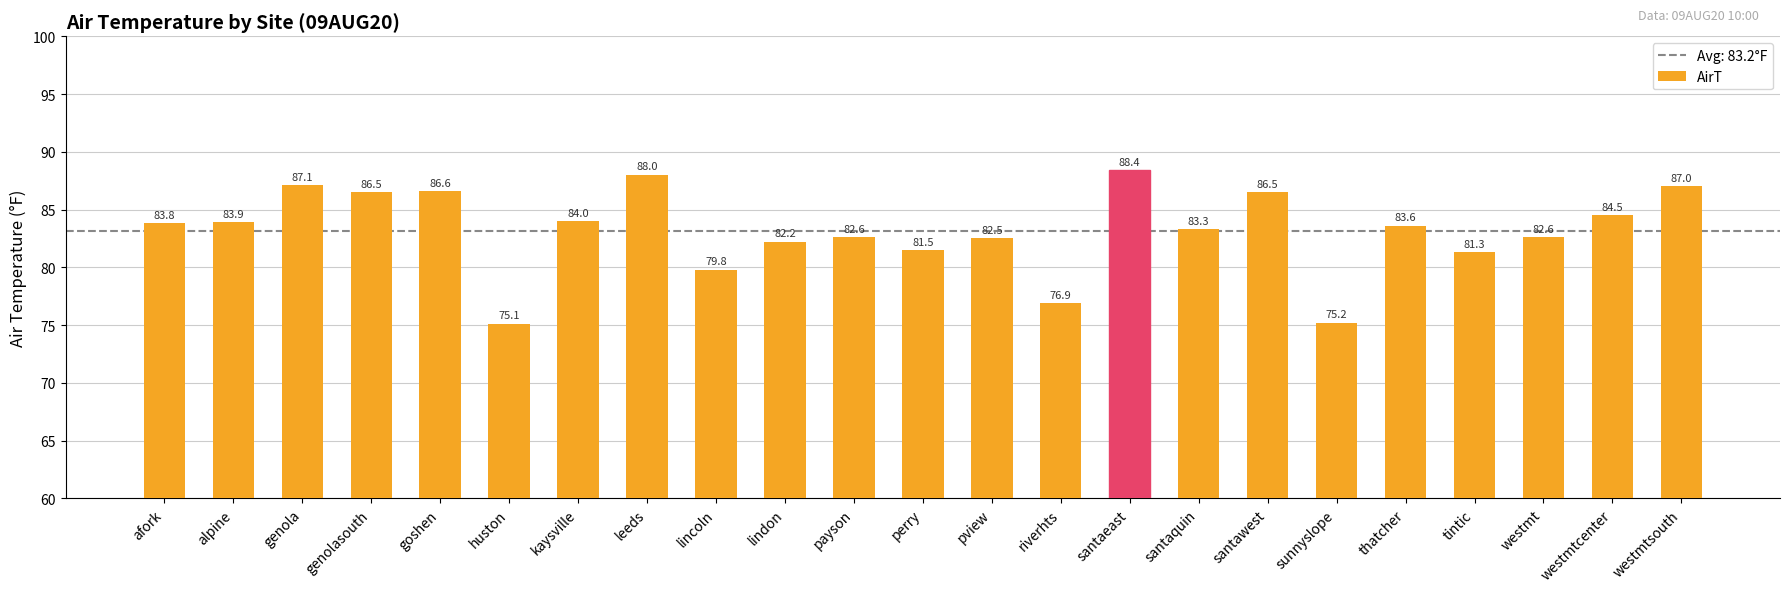

The chart shows a value of 124.2 at tintic. True or false?

False